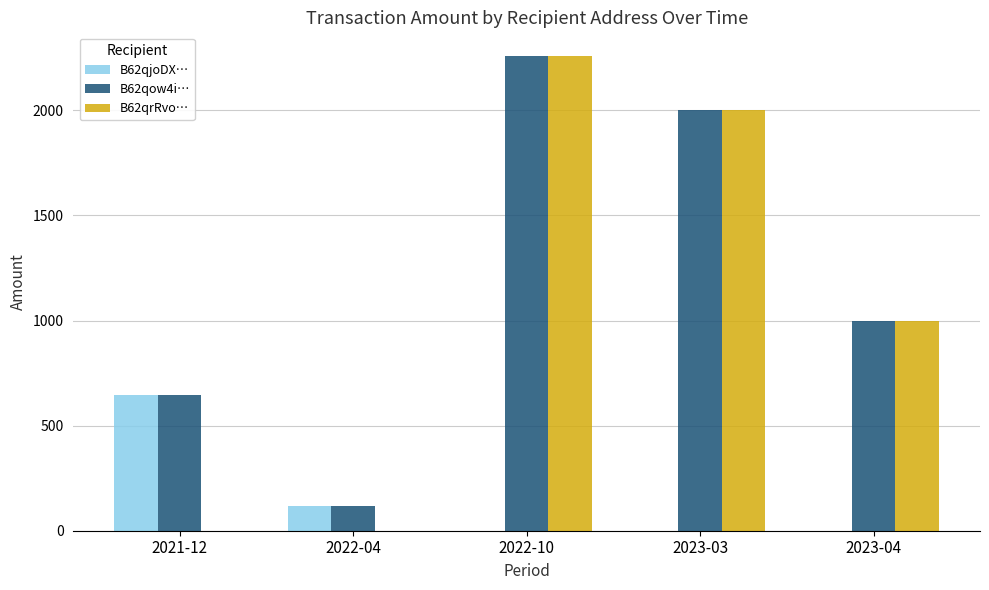

Which category has the highest value across all series?

2022-10